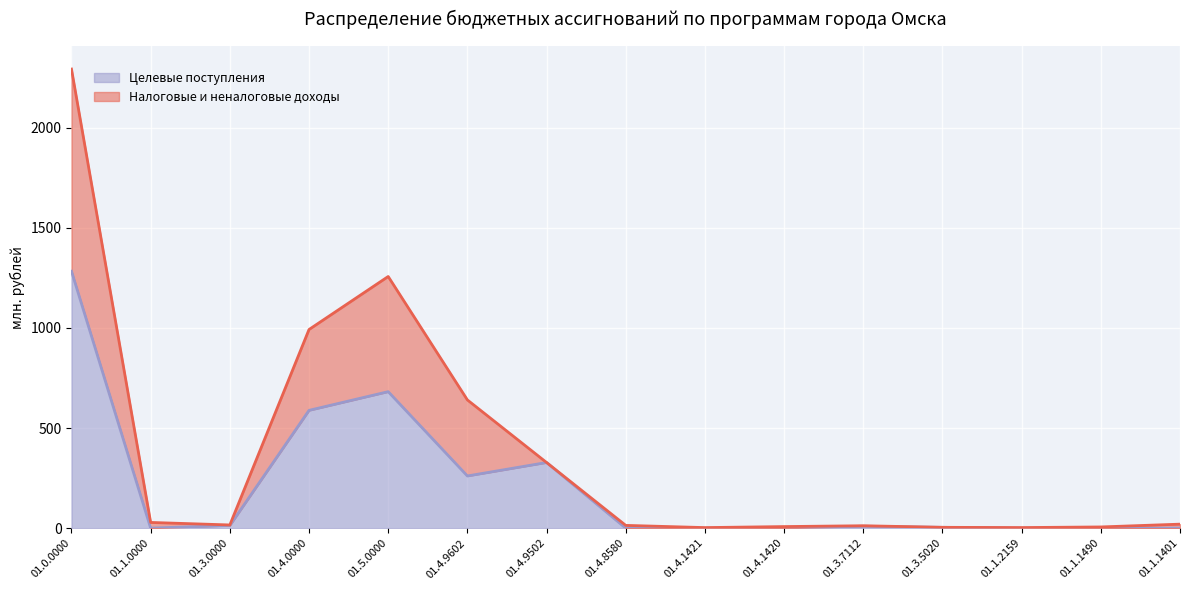

How many lines are shown in the chart?

2